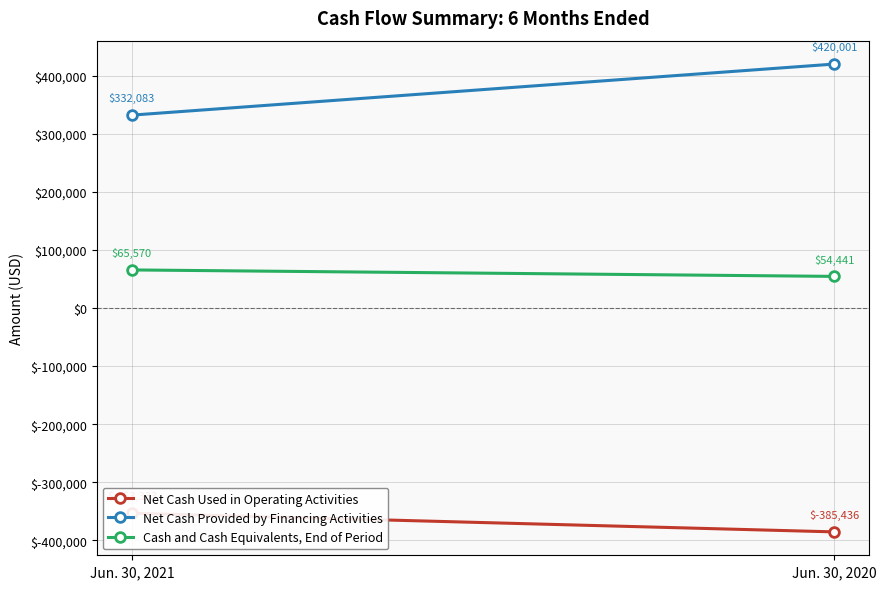

What is the sum of all Cash and Cash Equivalents, End of Period values?

120011